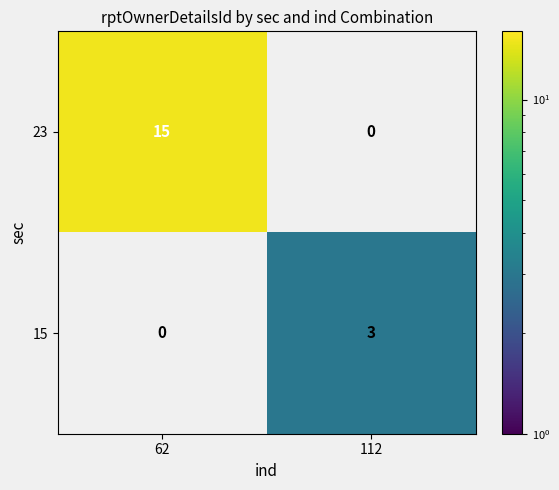

List the series in order of their overall mean, highest first.

23, 15